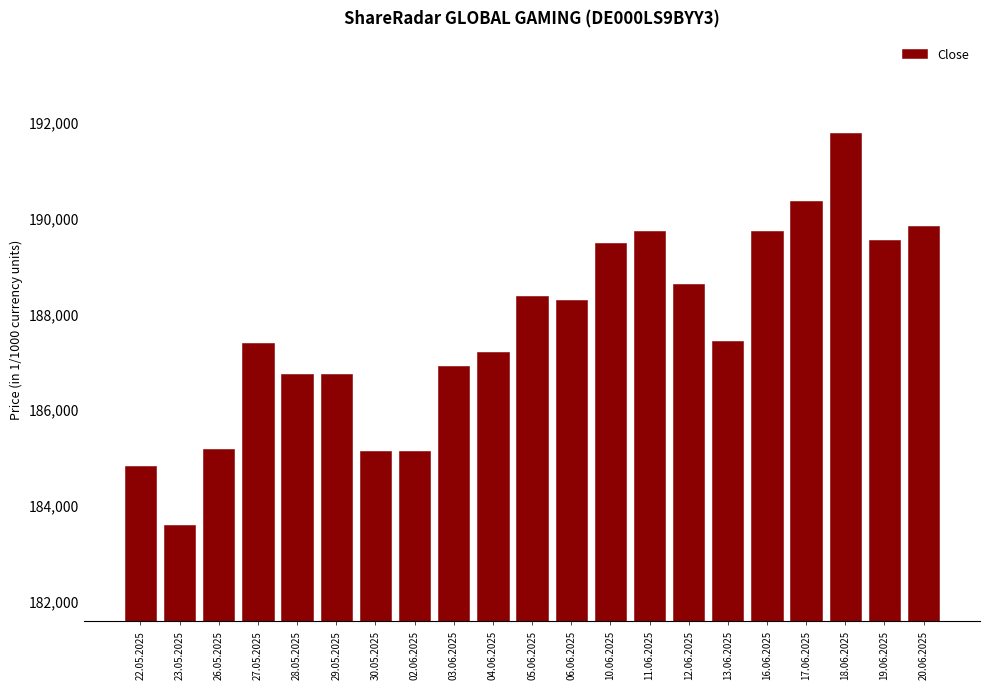

What is the change in value from 27.05.2025 to 11.06.2025?

+2350